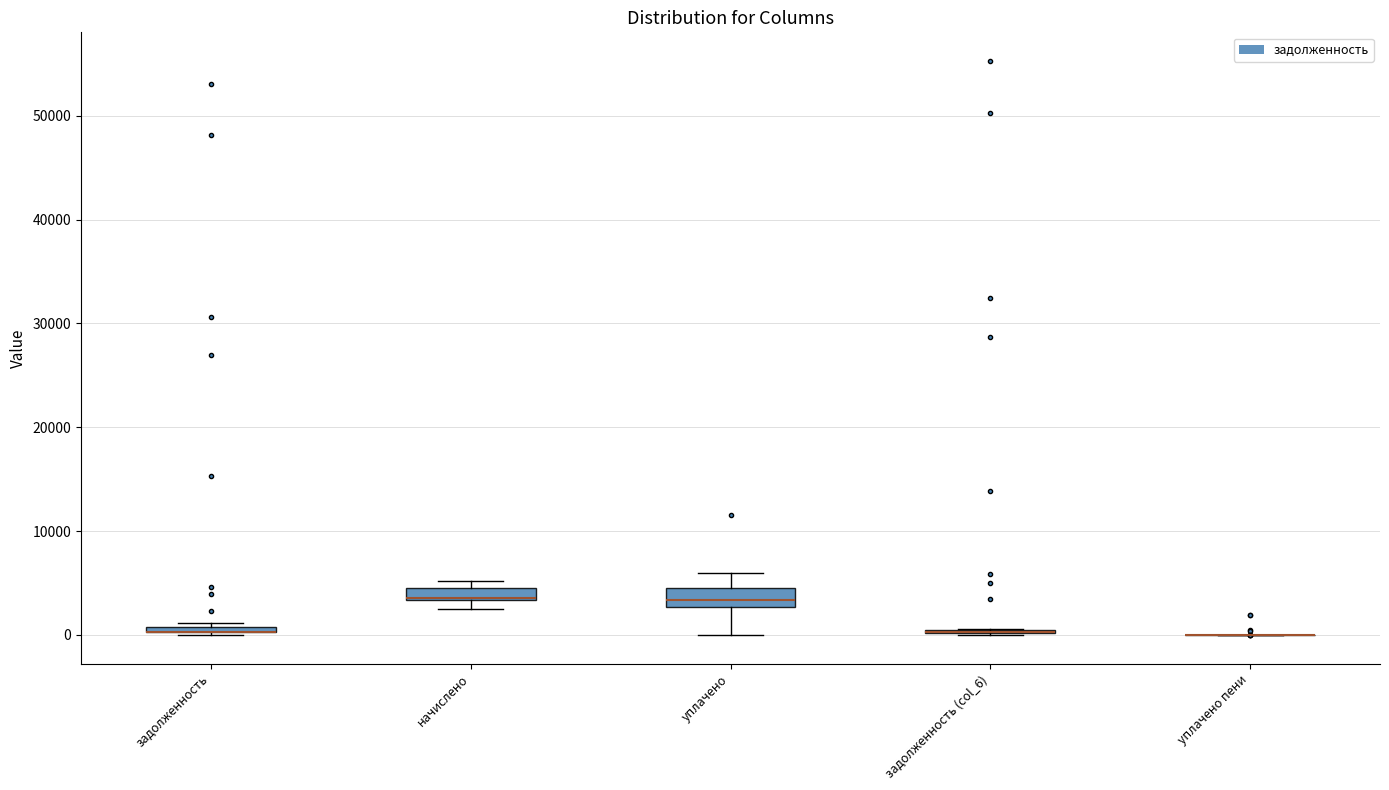

Where is the lower edge of the box for начислено on the y-axis? The values are not printed on the chart, so give them approximately, as read against the axis.

3000